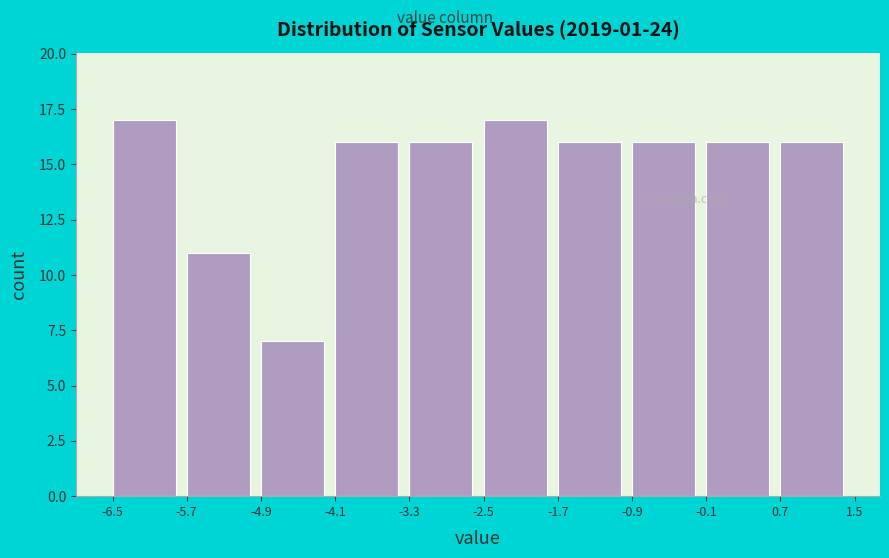

What is the height of the bar covering -1.7 to -0.9 on the x-axis? The values are not printed on the chart, so give them approximately, as read against the axis.

16